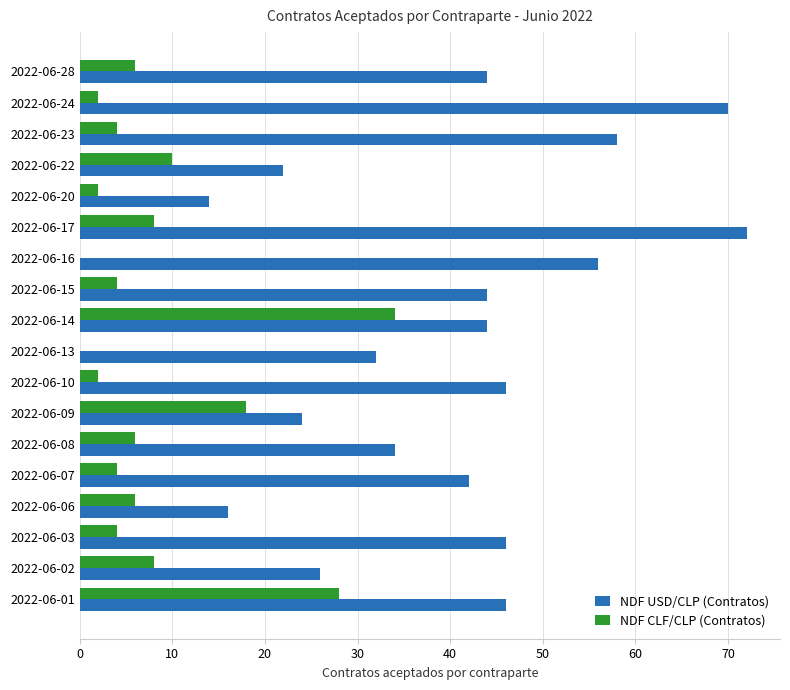

What is the highest value of the NDF CLF/CLP (Contratos) series?

34